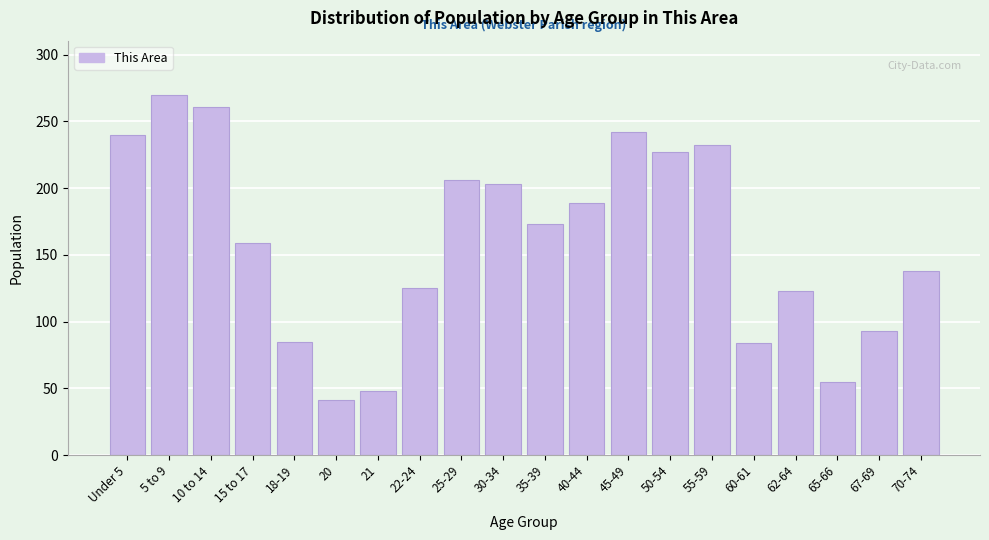

What is the smallest value displayed?

41